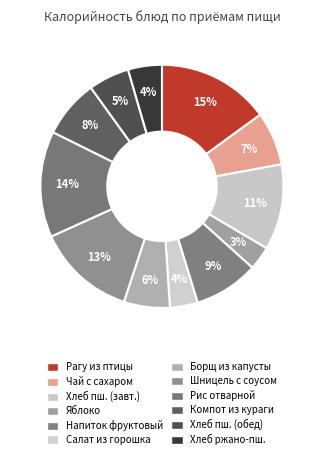

How many segments does this pie chart have?

12